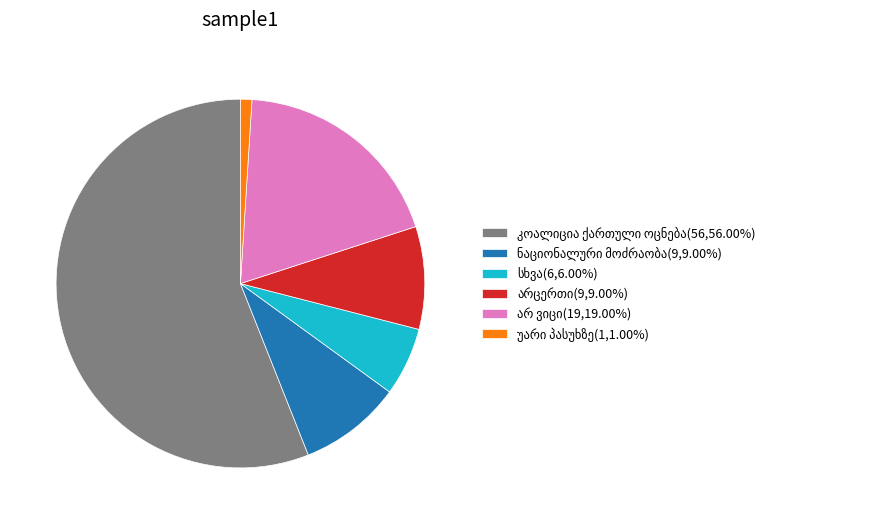

Is there a majority slice in this chart?

Yes